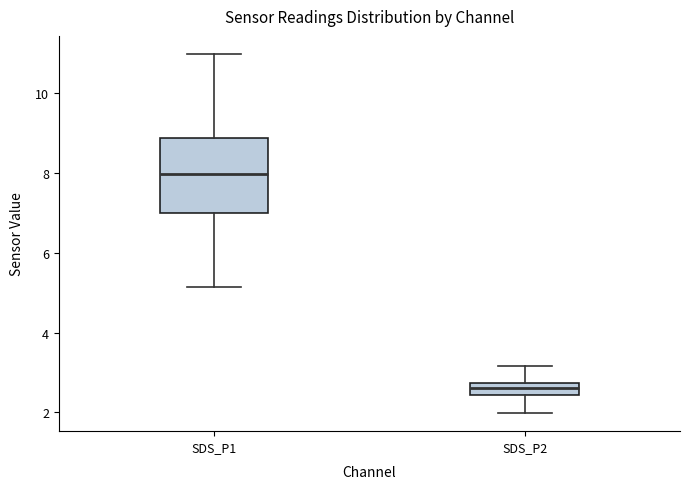

Which box's median line is the lowest?

SDS_P2